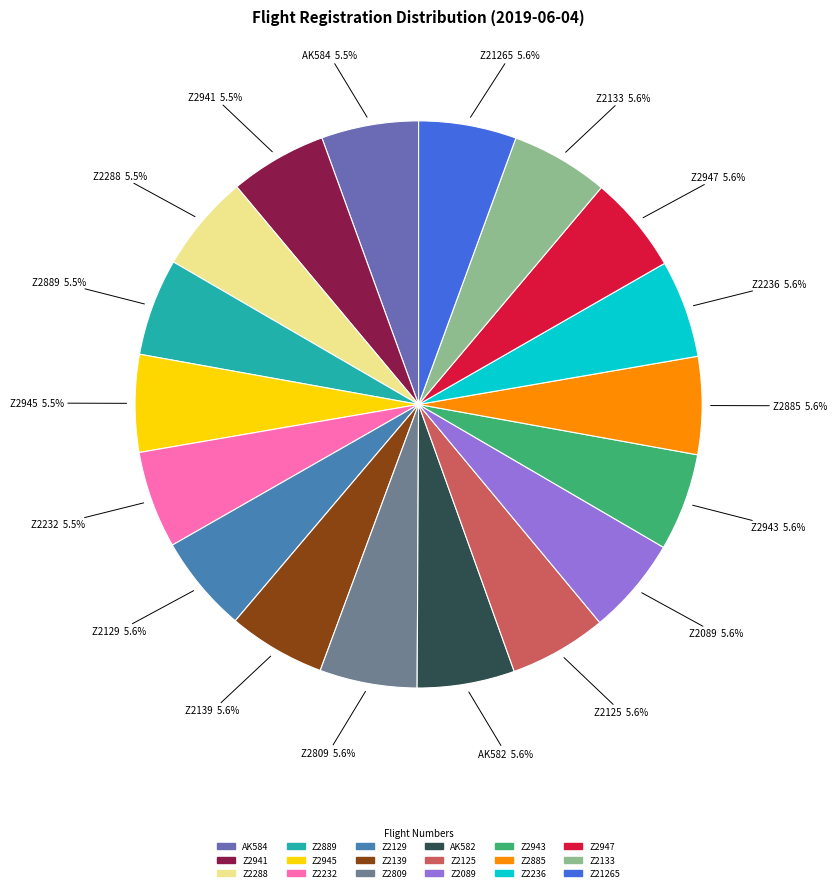

Do Z2889 and Z2943 together represent more than half of the pie?

No